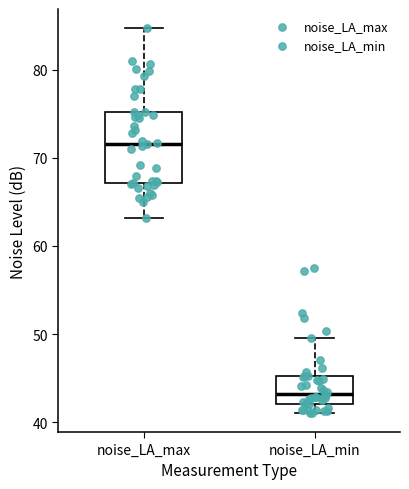

Where does the median line of the box for noise_LA_max sit on the y-axis? The values are not printed on the chart, so give them approximately, as read against the axis.

72